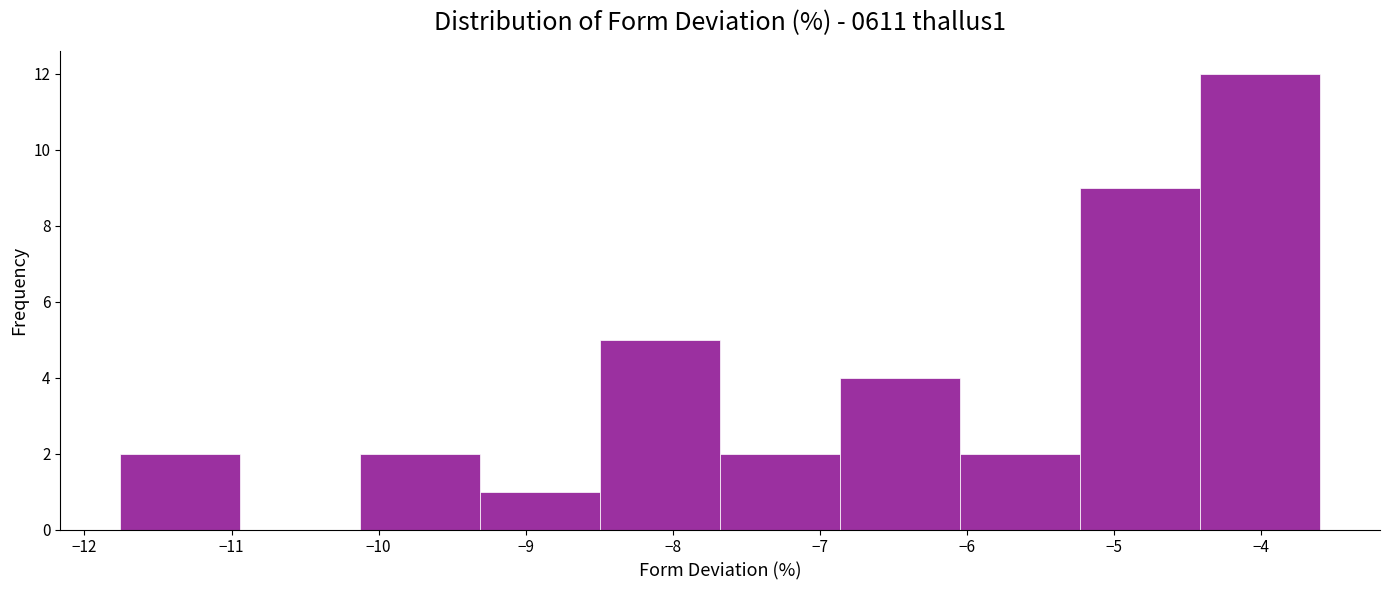

Reading left to right, transcribe this chart: for each bar, give the range it covers on the x-axis and its height. Neither the bar edges nor the heights are printed on the chart, so give them approximately, as read against the axes.

-11.8 to -10.9: 2
-10.9 to -10.1: 0
-10.1 to -9.3: 2
-9.3 to -8.5: 1
-8.5 to -7.7: 5
-7.7 to -6.9: 2
-6.9 to -6.0: 4
-6.0 to -5.2: 2
-5.2 to -4.4: 9
-4.4 to -3.6: 12